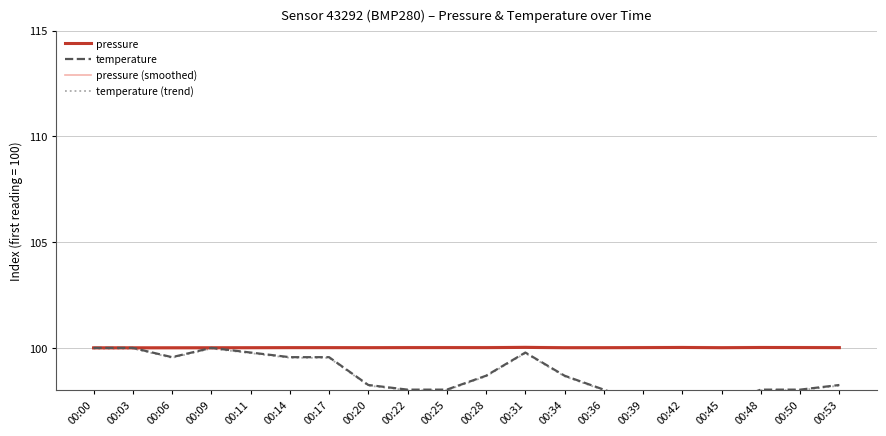

What is the total value across all series at 00:20?

396.5